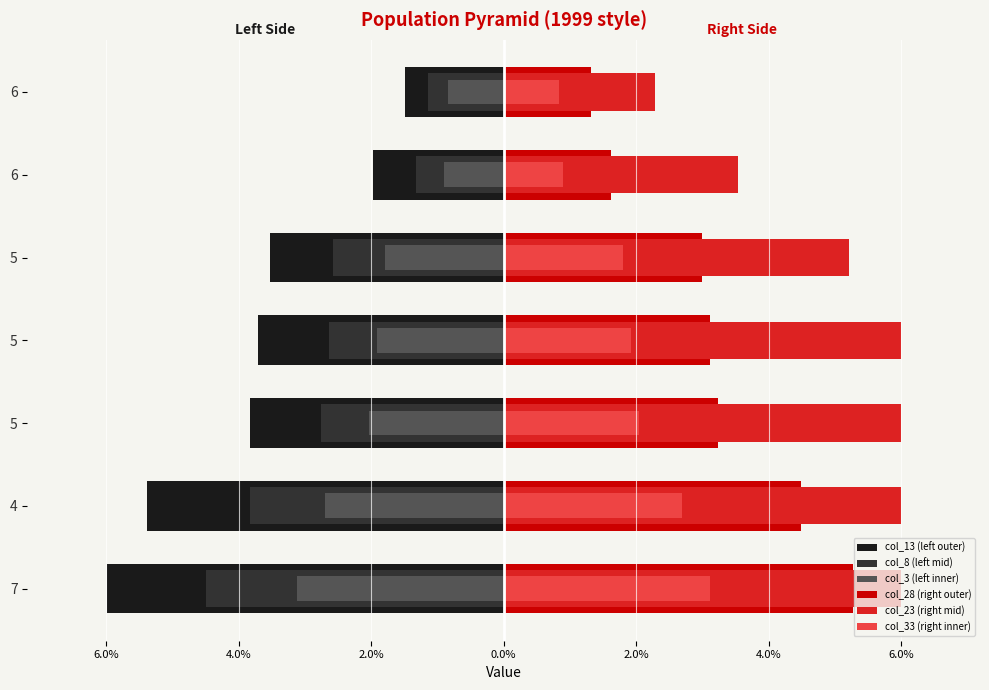

How many data points does each series have?

7